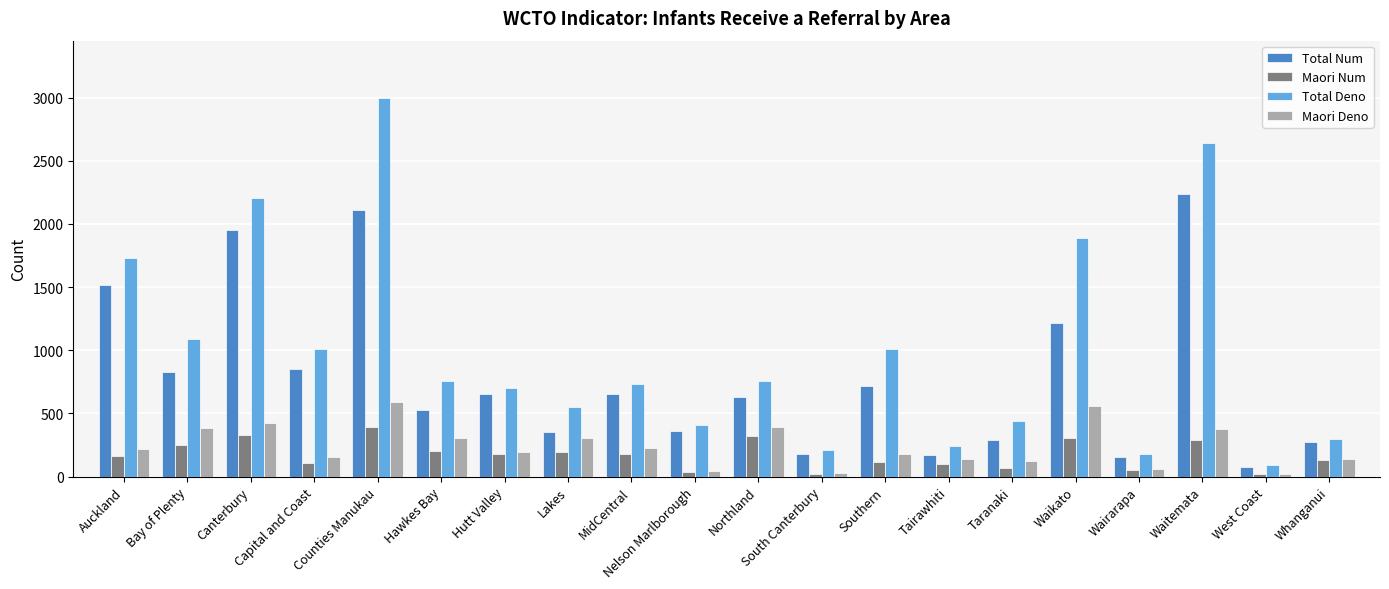

List the series in order of their peak value, lowest first.

Maori Num, Maori Deno, Total Num, Total Deno